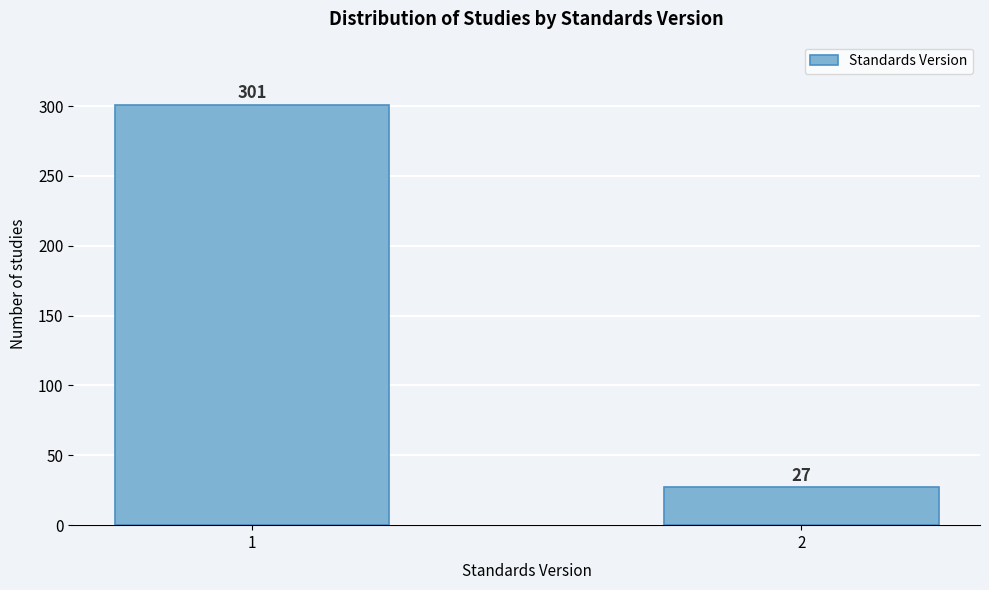

Reading left to right, list all the values displayed in this chart.

301	27